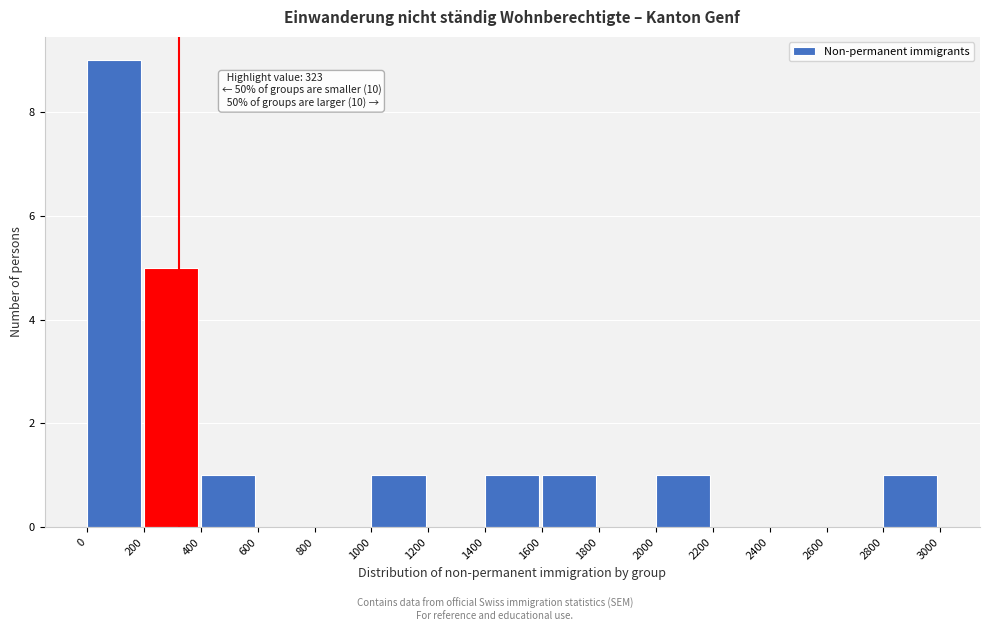

Over which range of the x-axis is the bar tallest?

0 to 200